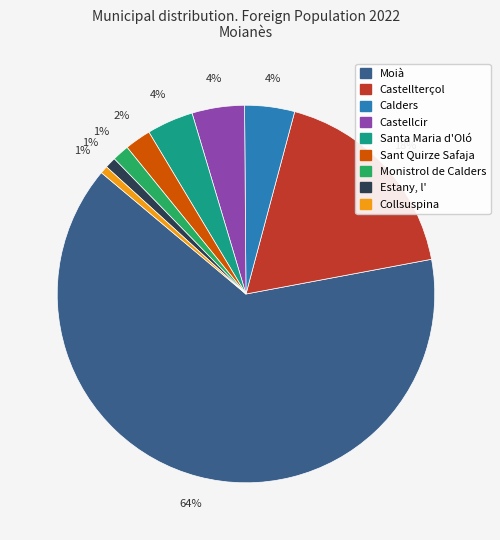

Is it true that Estany, l' is 13% of the pie?

False